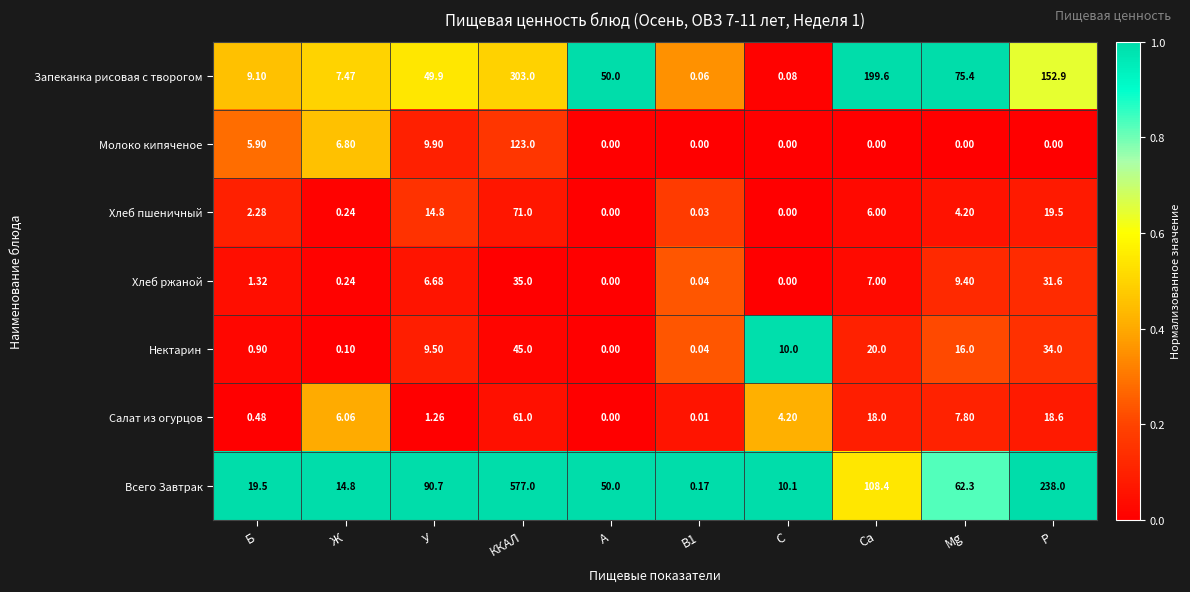

Which series changed the most between Б and ККАЛ?

Всего Завтрак